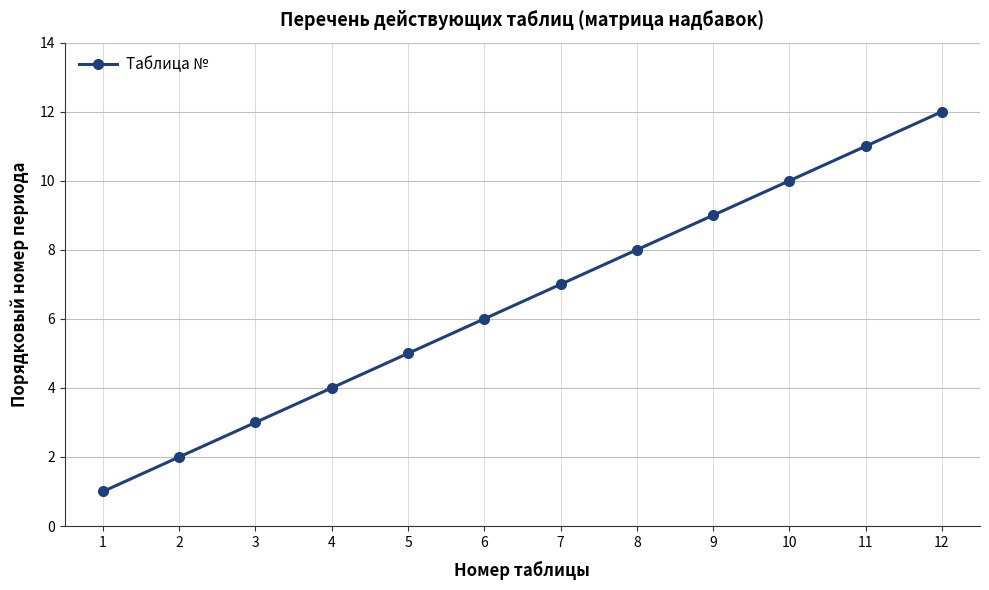

What is the maximum value shown in the chart?

12